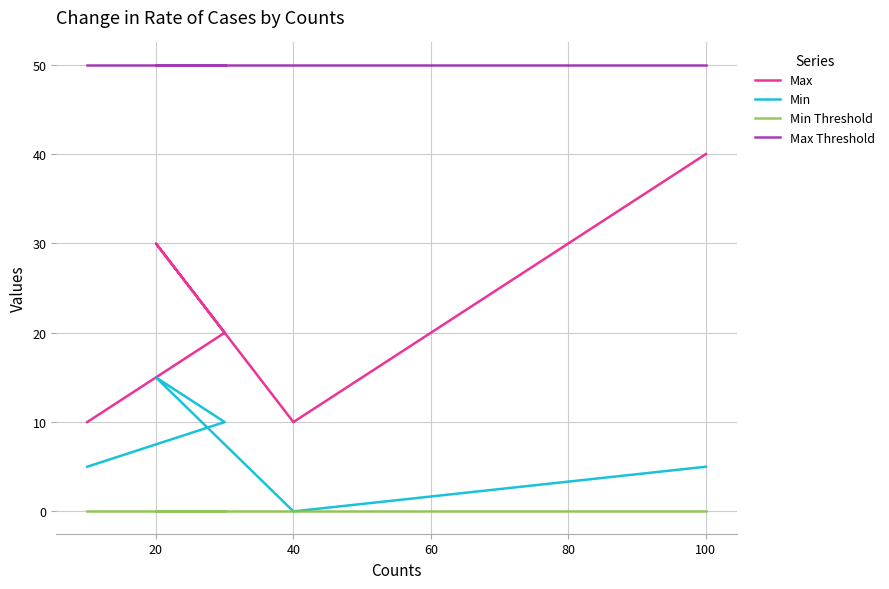

Which series has the largest total across all categories?

Max Threshold